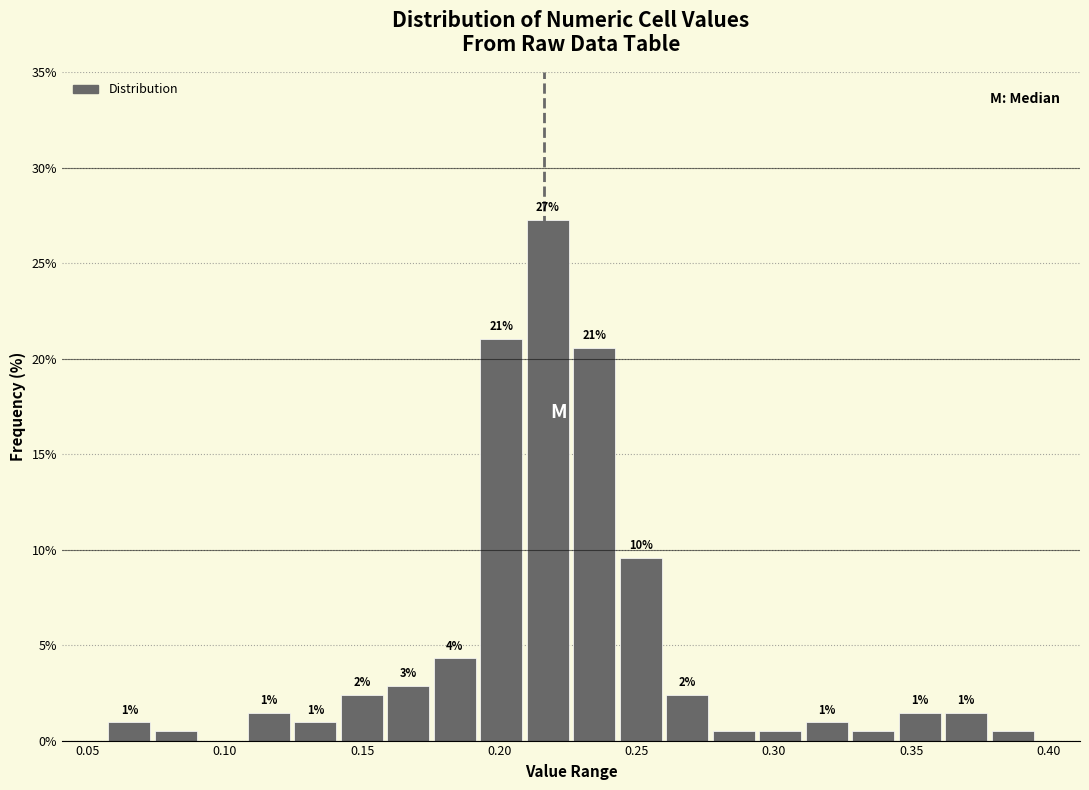

Around what value on the x-axis is the tallest bar? Give the approximate position of its centre, as read against the axis.

0.220